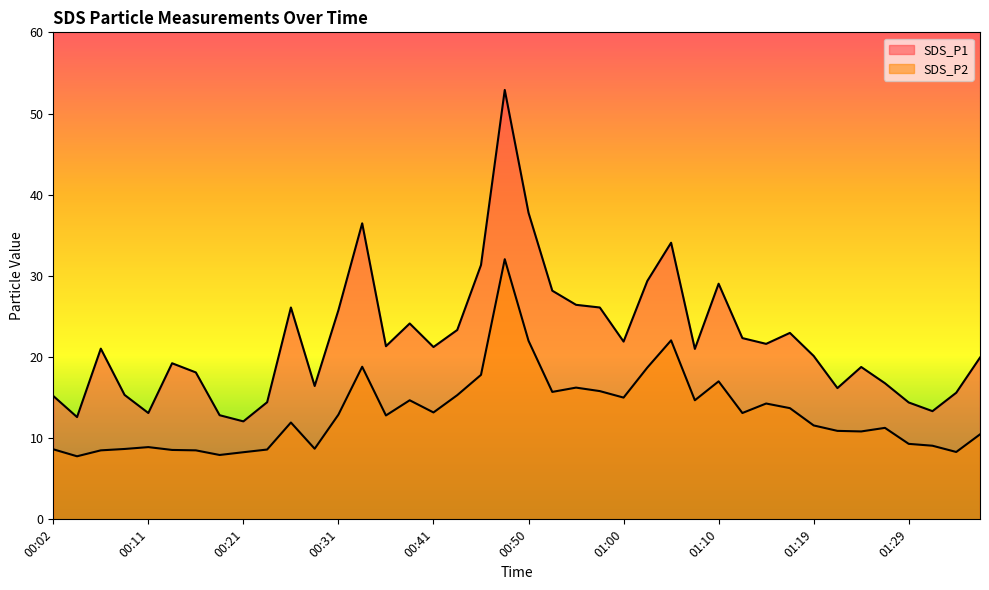

Between 01:19 and 01:29, which is larger?

01:19